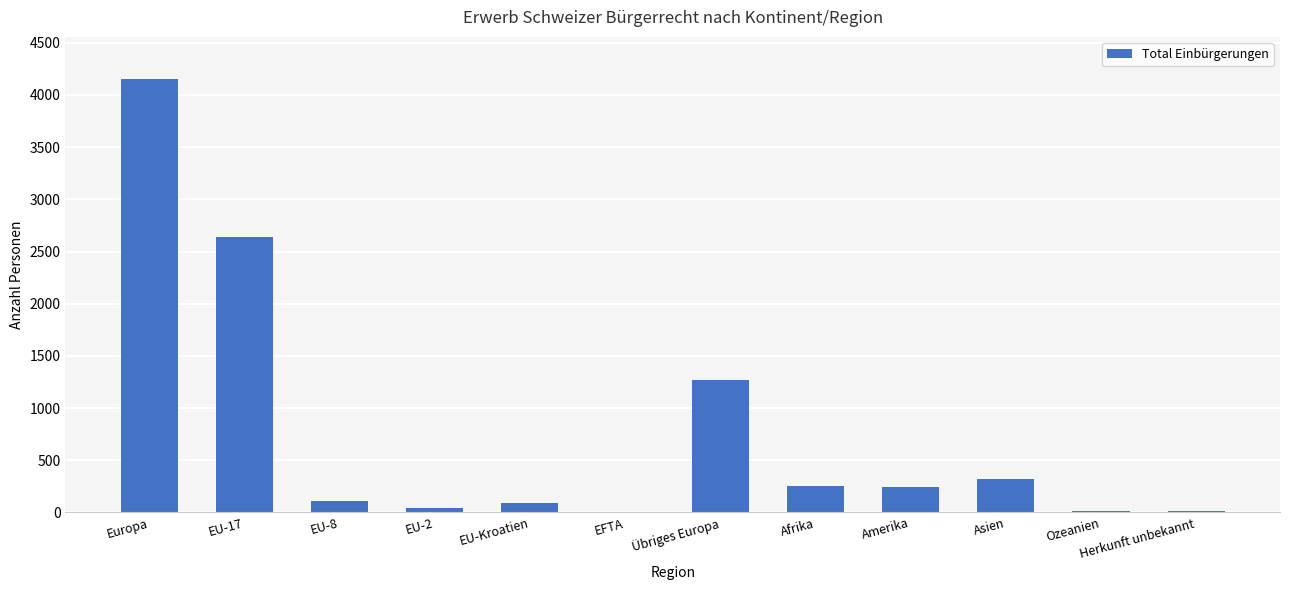

What is the sum of all values?

9158